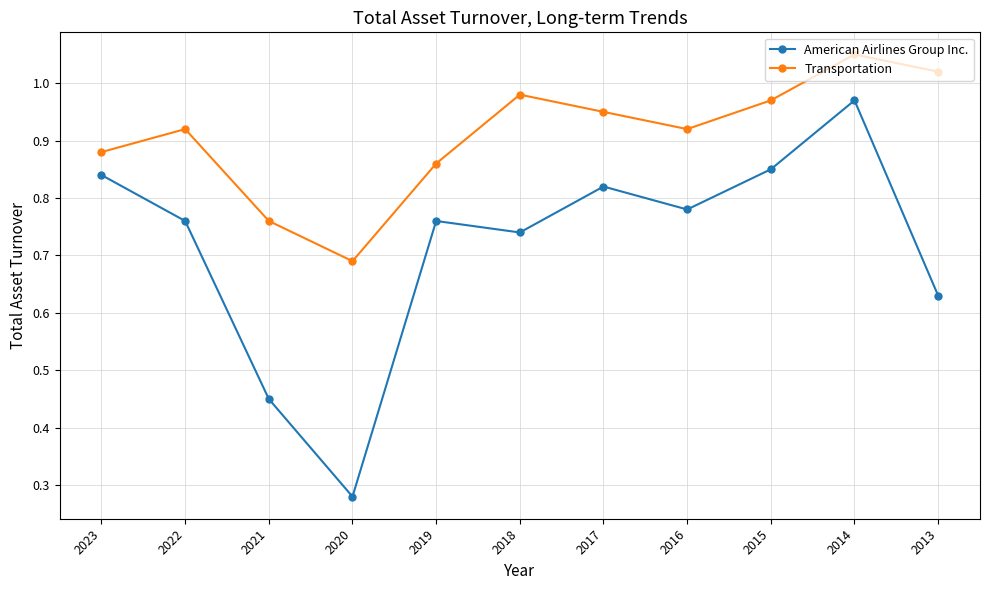

In American Airlines Group Inc., how many points are lower than both neighbors (excluding endpoints)?

3